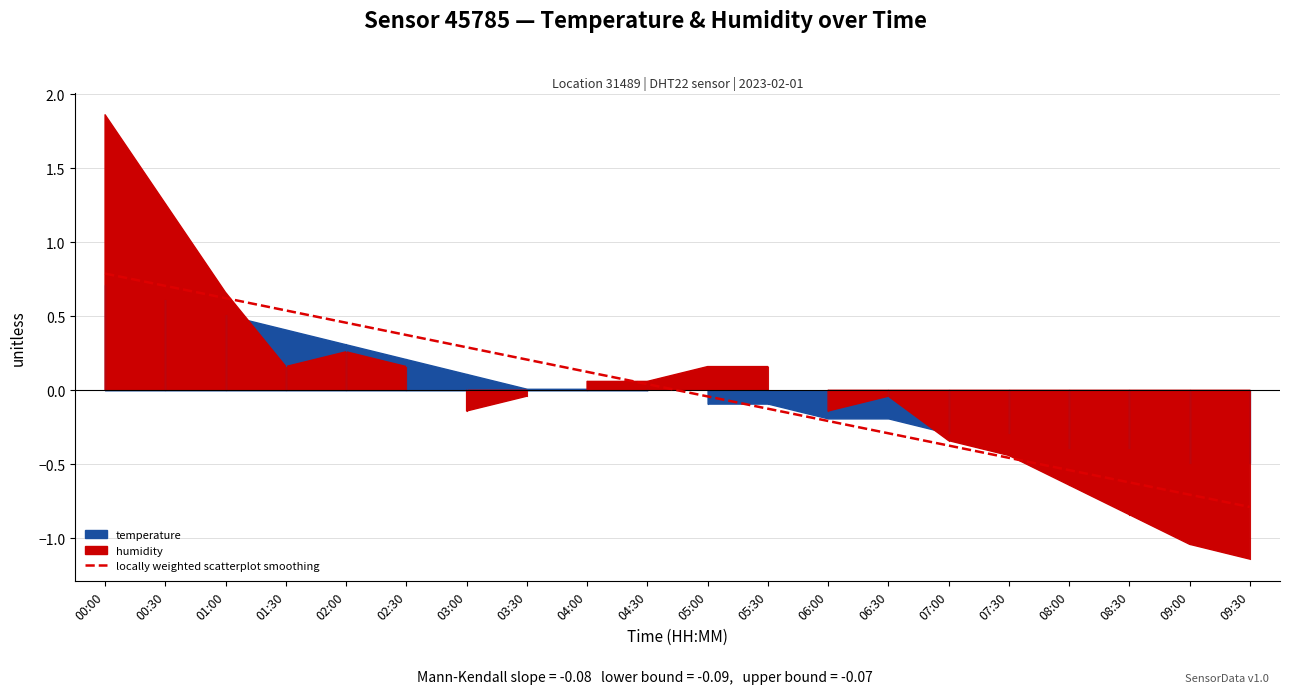

How many values are above zero?

10